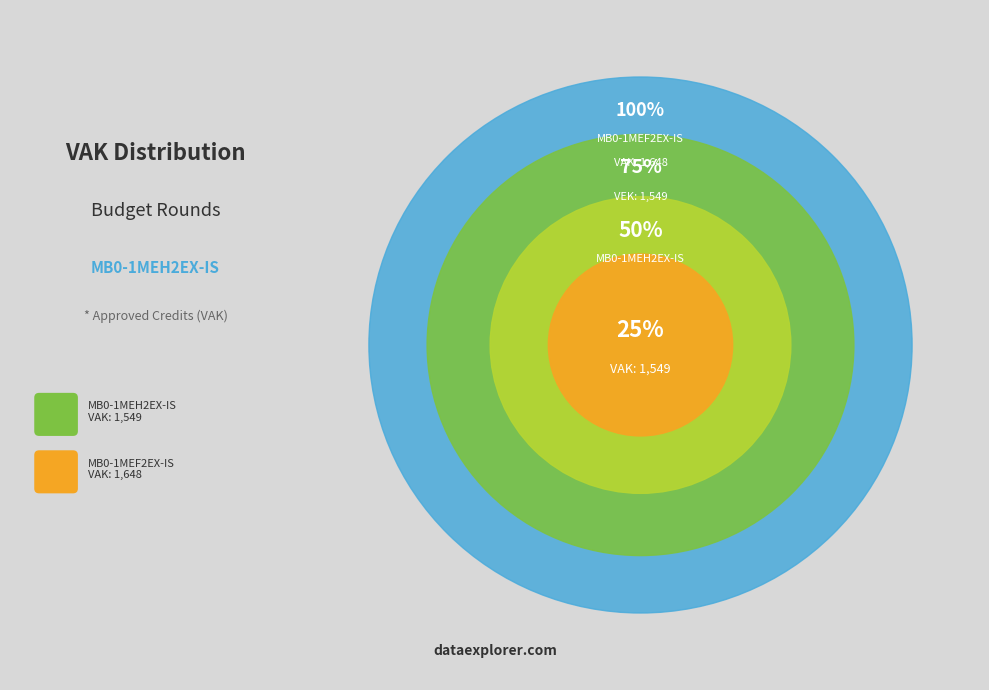

How many slices are in this pie chart?

2